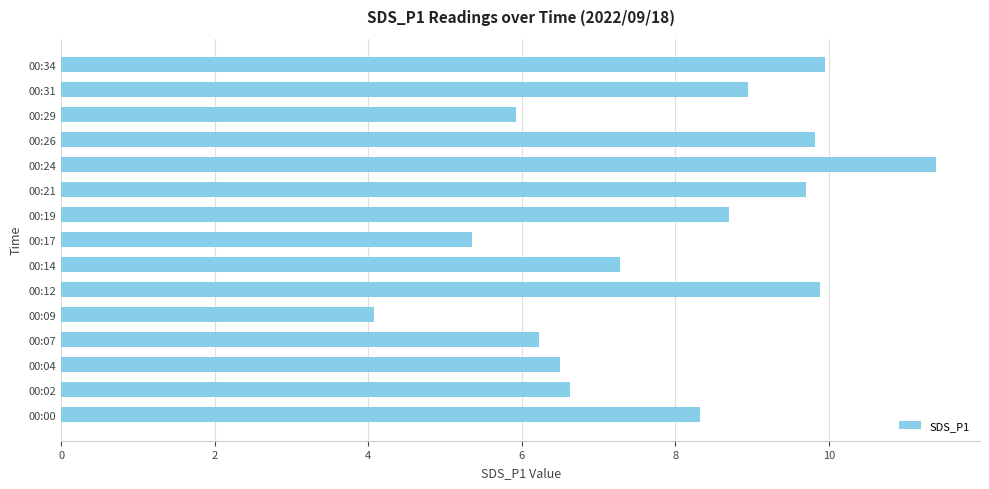

What is the minimum value shown in the chart?

4.1